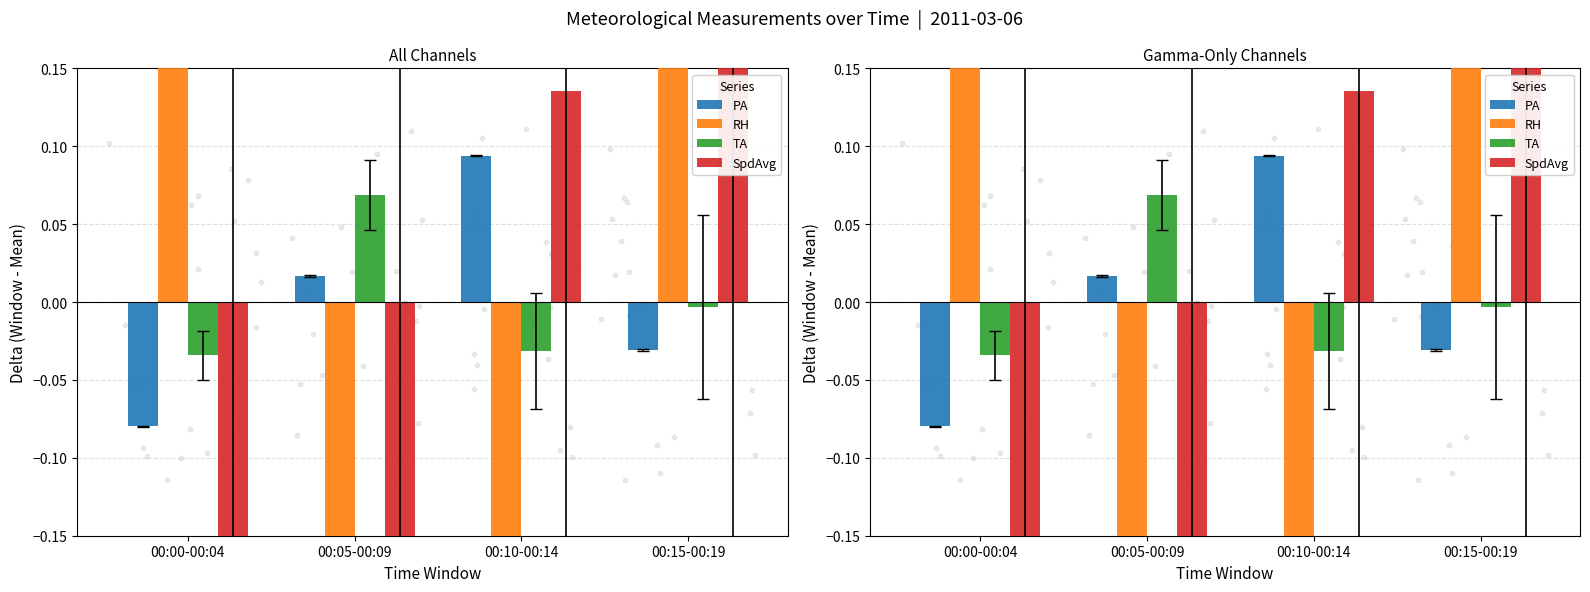

What are all the series names shown in the legend?

PA, RH, TA, SpdAvg